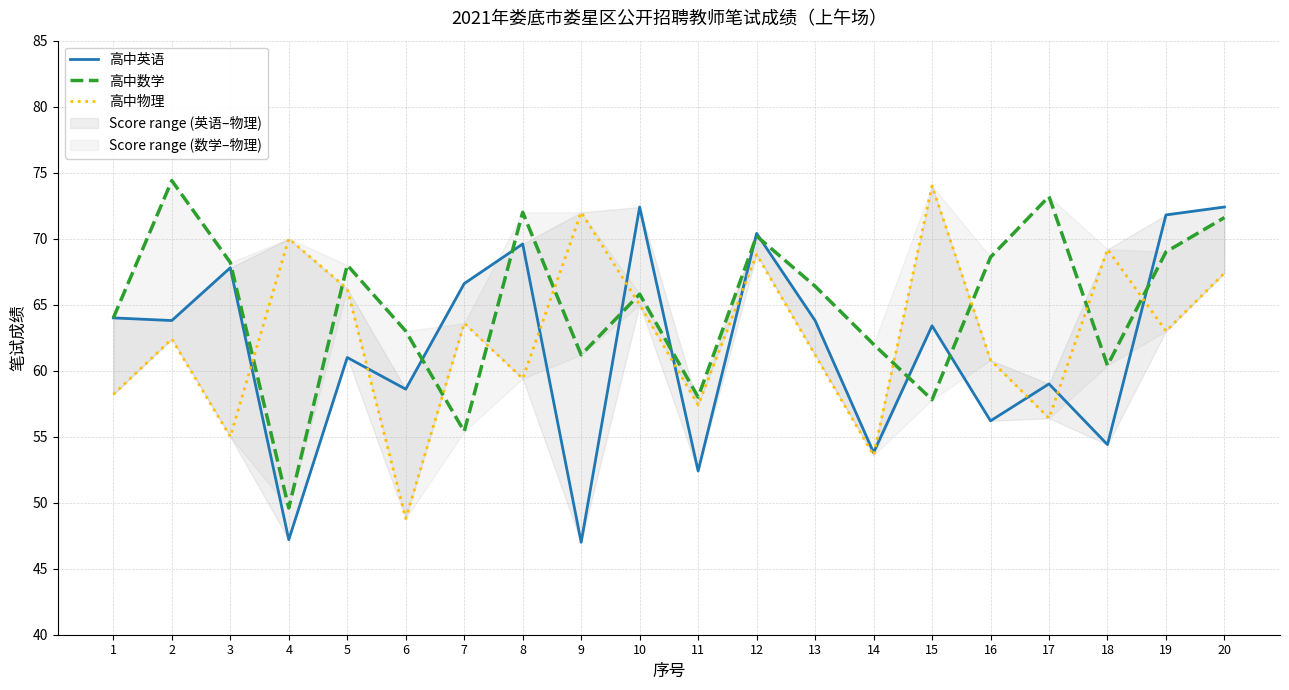

Which series has the widest spread of values?

高中英语